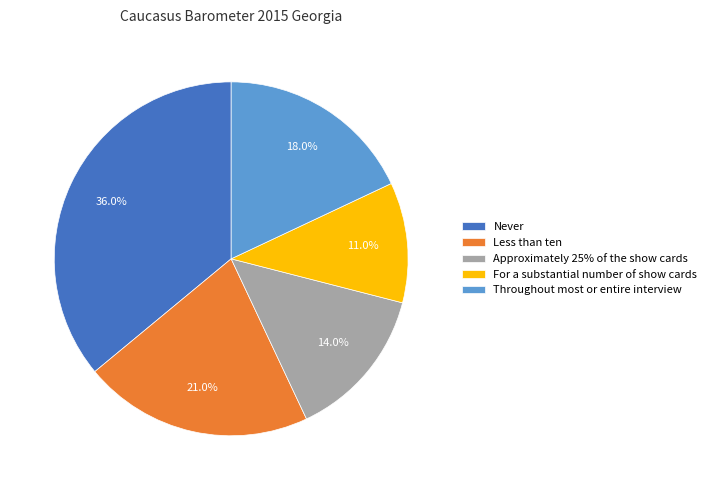

Does For a substantial number of show cards represent more than half of the total?

No